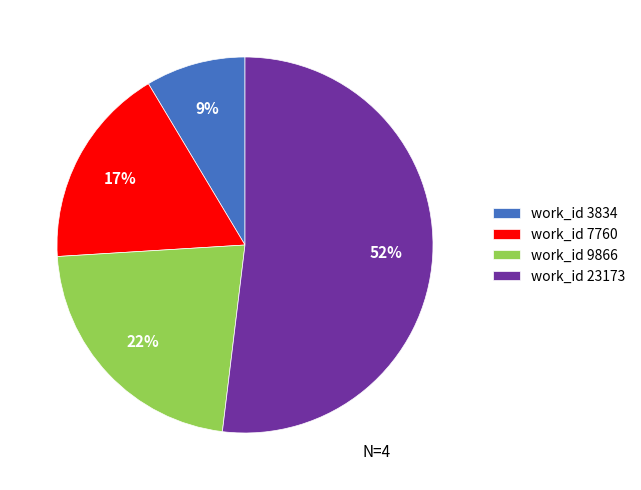

Do work_id 23173 and work_id 7760 together represent more than half of the pie?

Yes